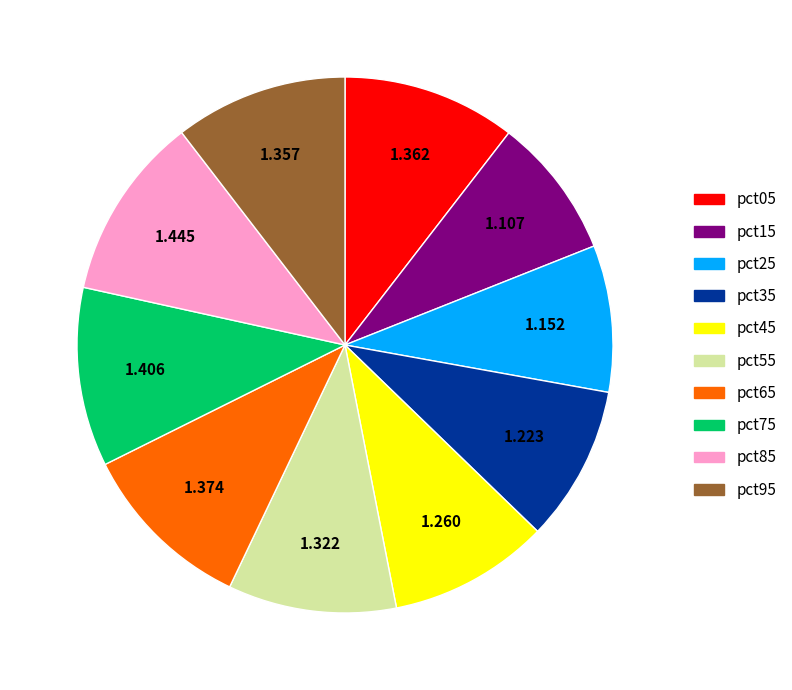

Do pct75 and pct05 together represent more than half of the pie?

No